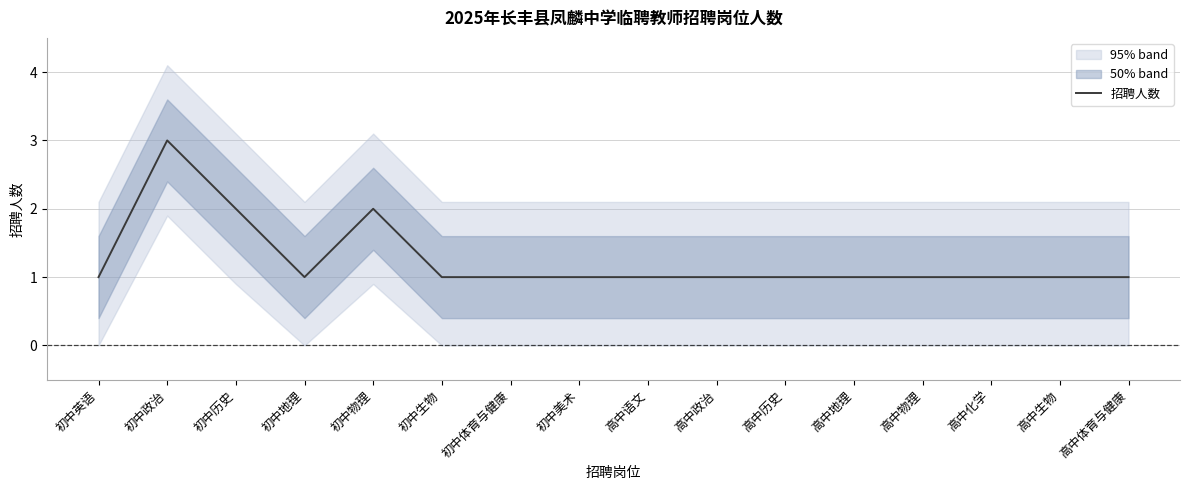

What is the value of the 9th point from the left?

1